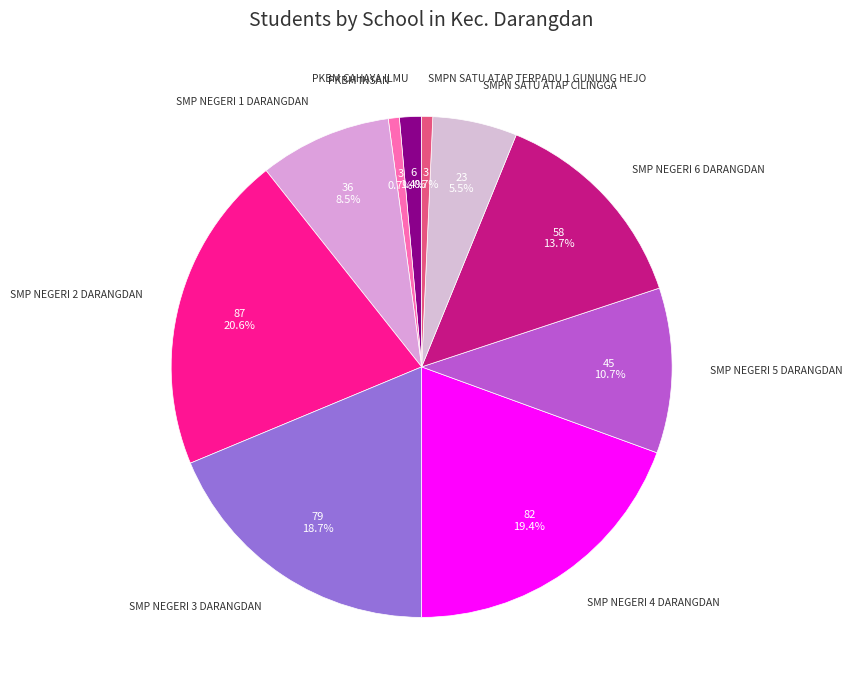

Count the number of slices in the pie.

10